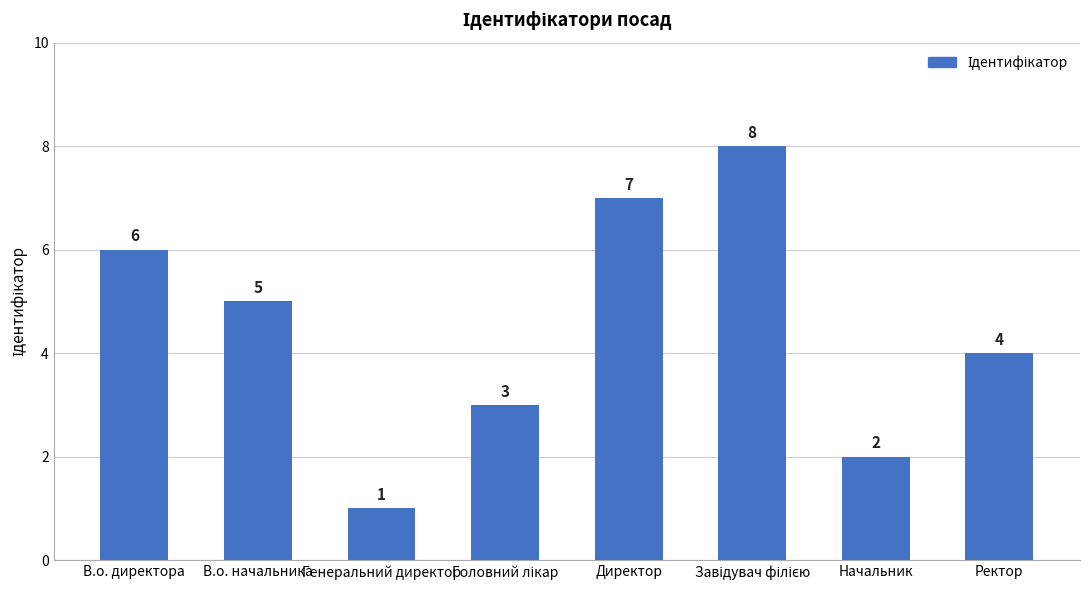

Reading left to right, extract all data points from this chart.

6	5	1	3	7	8	2	4